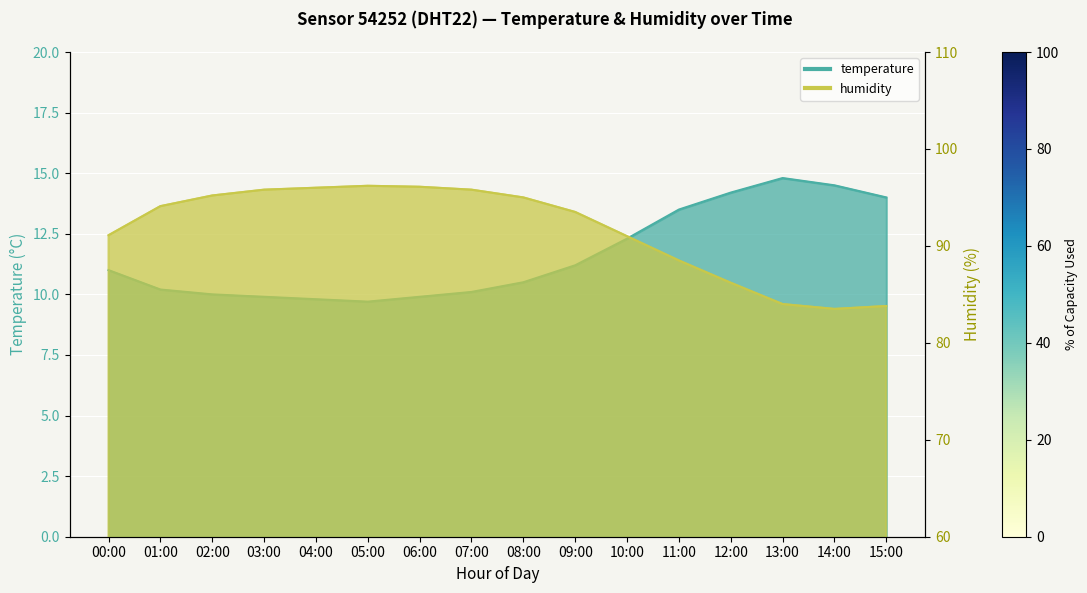

Reading left to right, extract all data points from this chart.

temperature: 00:00=11.0	01:00=10.2	02:00=10.0	03:00=9.9	04:00=9.8	05:00=9.7	06:00=9.9	07:00=10.1	08:00=10.5	09:00=11.2	10:00=12.3	11:00=13.5	12:00=14.2	13:00=14.8	14:00=14.5	15:00=14.0
humidity: 00:00=91.1	01:00=94.1	02:00=95.2	03:00=95.8	04:00=96.0	05:00=96.2	06:00=96.1	07:00=95.8	08:00=95.0	09:00=93.5	10:00=91.0	11:00=88.5	12:00=86.2	13:00=84.0	14:00=83.5	15:00=83.8